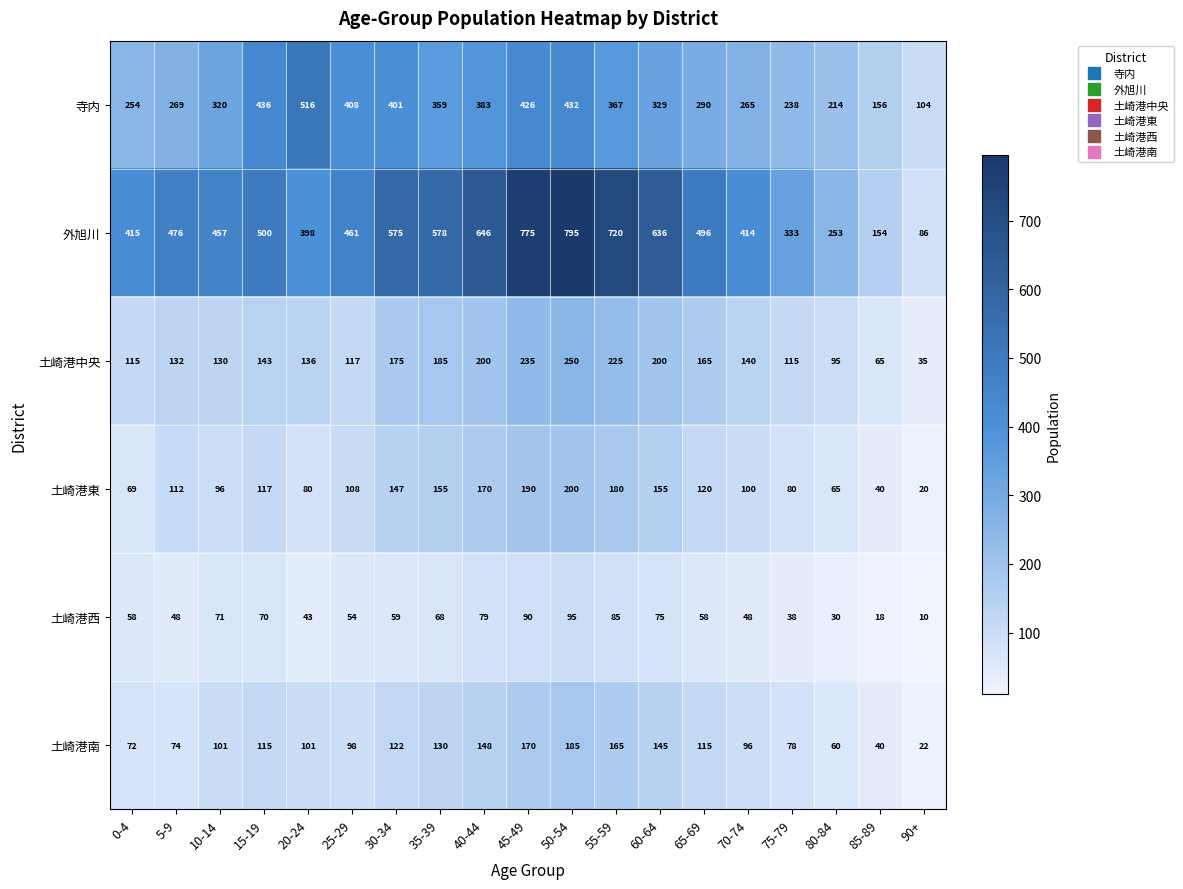

What is the sum of all 寺内 values?

6167